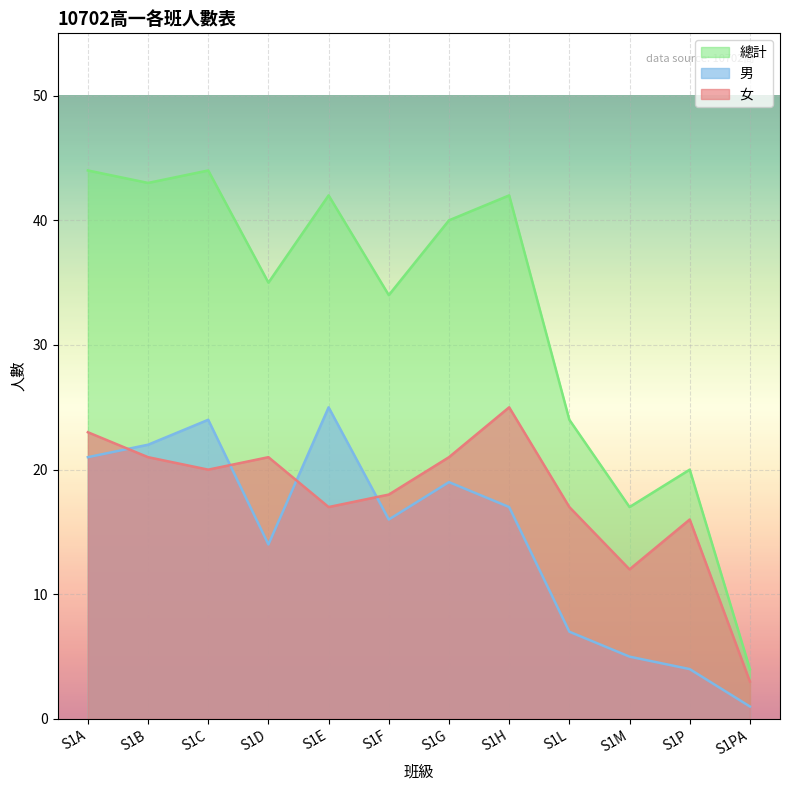

What is the average value of the 女 series?

18